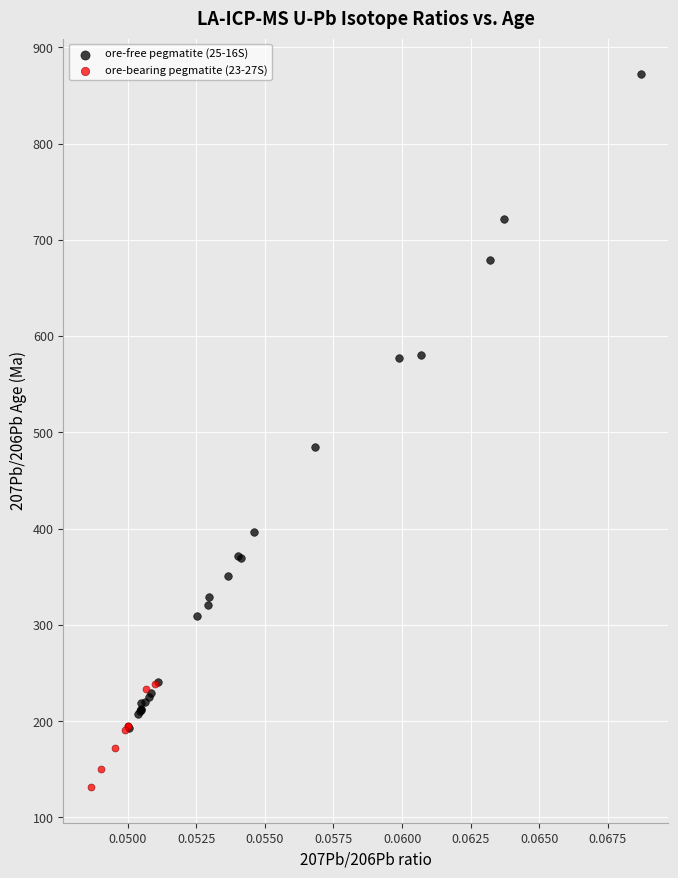

Which series has the largest Y range (max minus min)?

ore-free pegmatite (25-16S)